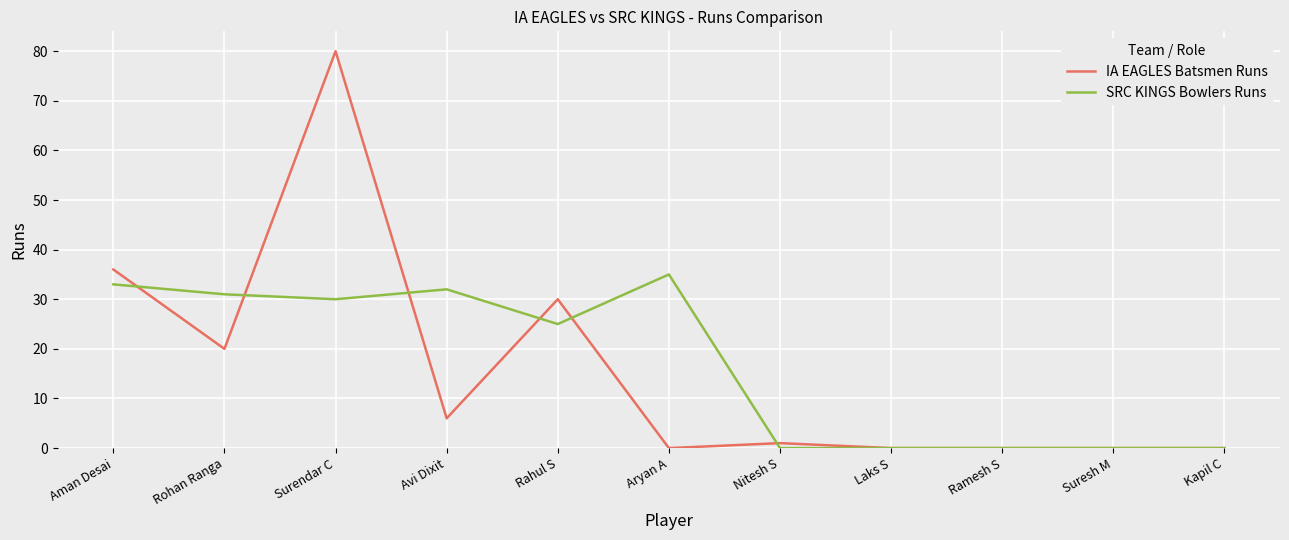

At which category does the chart reach its peak across all series?

Surendar C